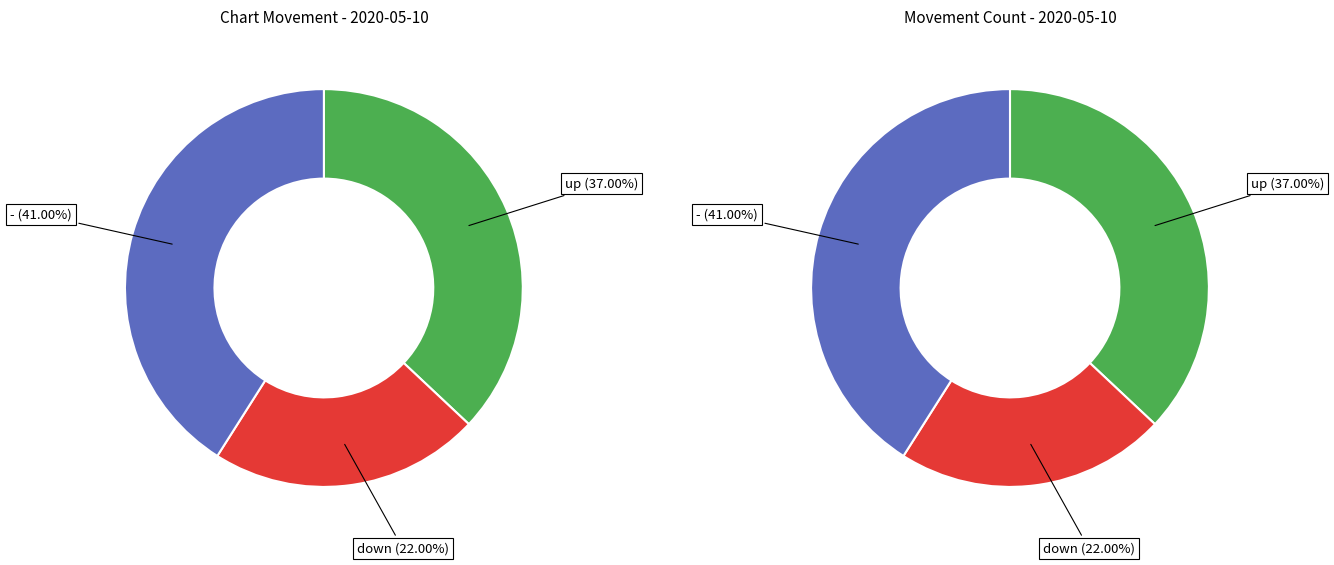

Rank the categories by value from lowest to highest.

down, up, -